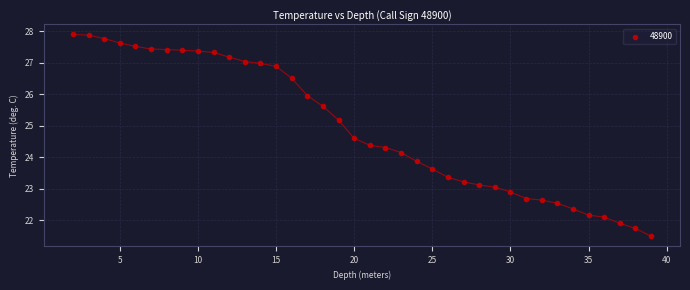

What is the range of X values (max minus min)?

37.0